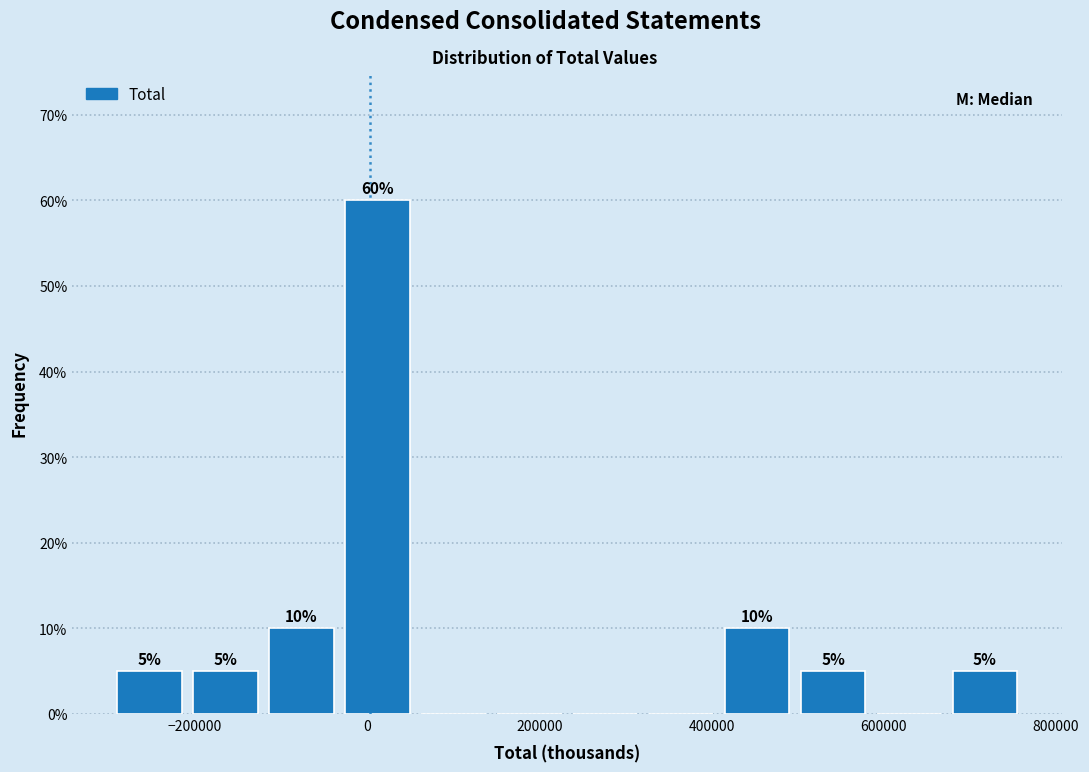

Over which range of the x-axis is the bar tallest?

-40000 to 60000